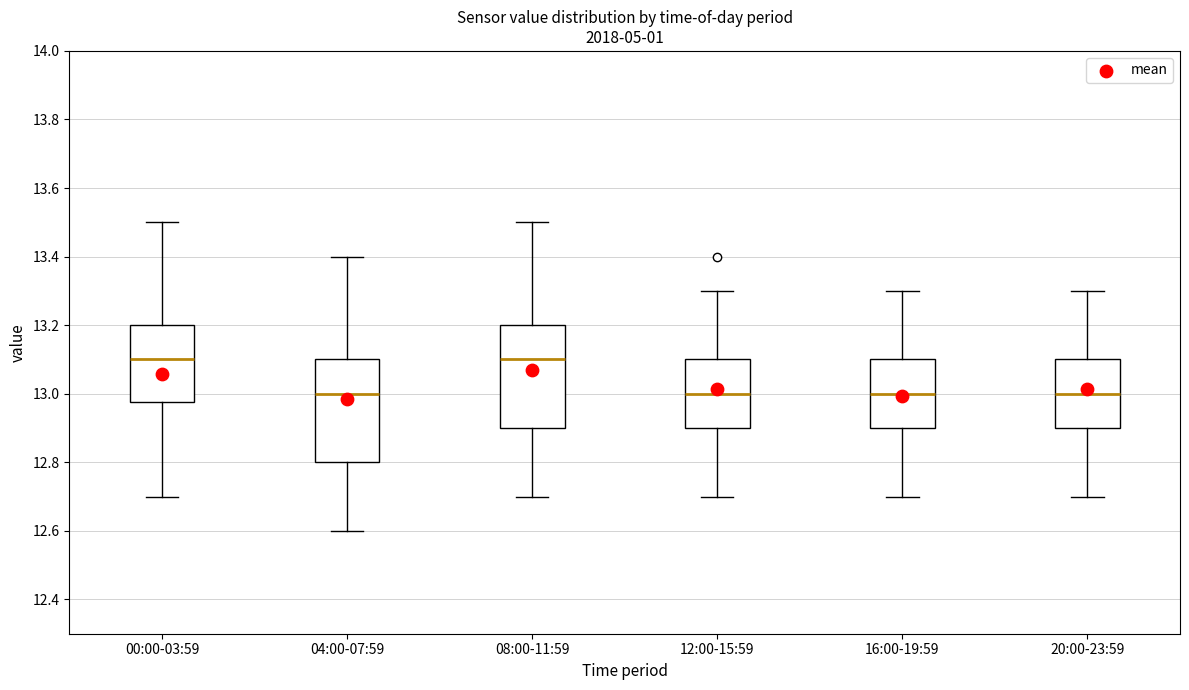

Reading left to right, read every box against the y-axis: the position of its median line, the range the box covers, and the ends of its whiskers. The values are not printed on the chart, so give them approximately, as read against the axis.

00:00-03:59: median 13.10, box 12.98 to 13.20, whiskers 12.70 to 13.50
04:00-07:59: median 13.00, box 12.80 to 13.10, whiskers 12.60 to 13.40
08:00-11:59: median 13.10, box 12.90 to 13.20, whiskers 12.70 to 13.50
12:00-15:59: median 13.00, box 12.90 to 13.10, whiskers 12.70 to 13.30
16:00-19:59: median 13.00, box 12.90 to 13.10, whiskers 12.70 to 13.30
20:00-23:59: median 13.00, box 12.90 to 13.10, whiskers 12.70 to 13.30